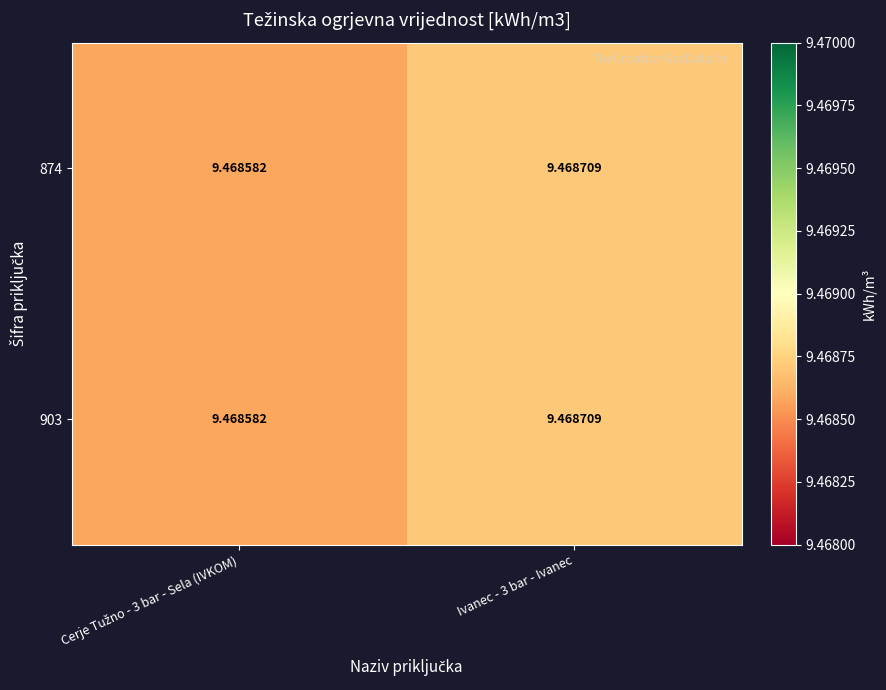

Reading left to right, what are all the values shown in this chart?

874: Cerje Tužno - 3 bar - Sela (IVKOM)=9.5	Ivanec - 3 bar - Ivanec=9.5
903: Cerje Tužno - 3 bar - Sela (IVKOM)=9.5	Ivanec - 3 bar - Ivanec=9.5